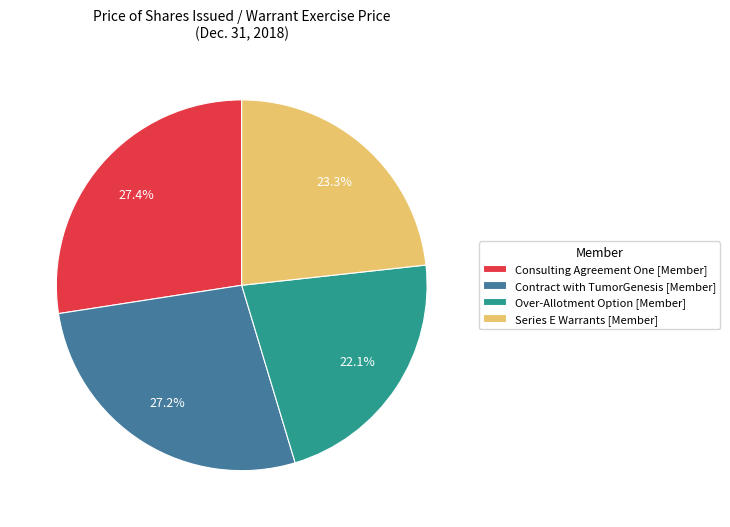

What portion of the pie excludes Contract with TumorGenesis [Member]?

72.8%